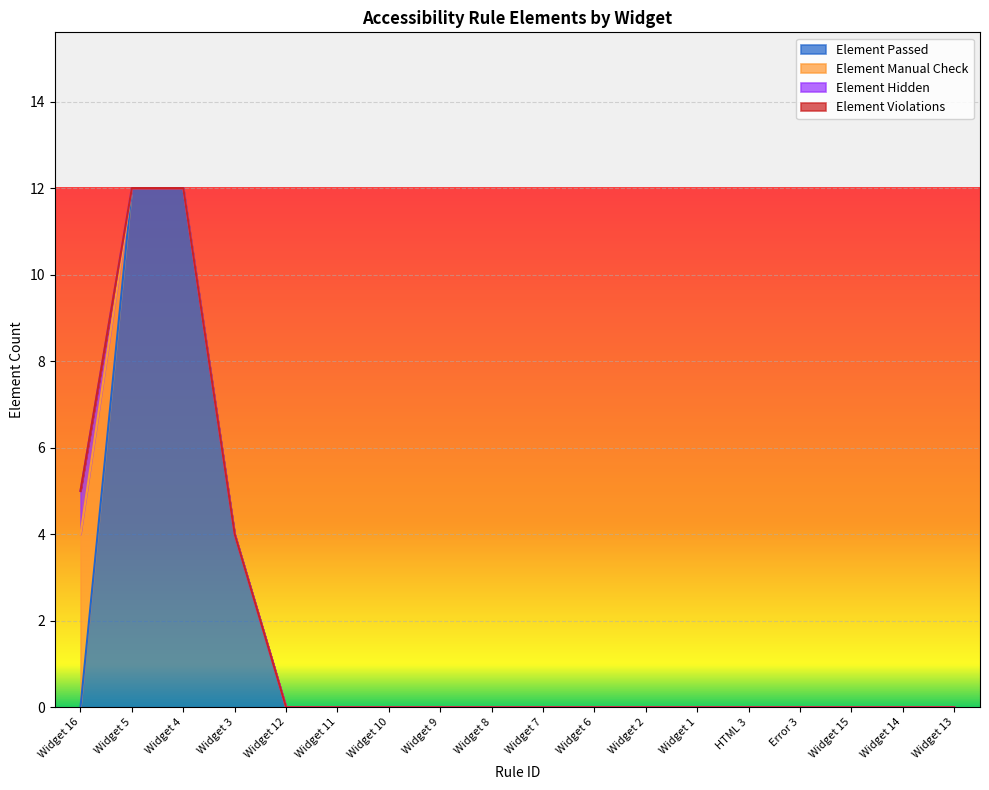

After their last crossing, which series has the higher values: Element Passed or Element Hidden?

Element Passed